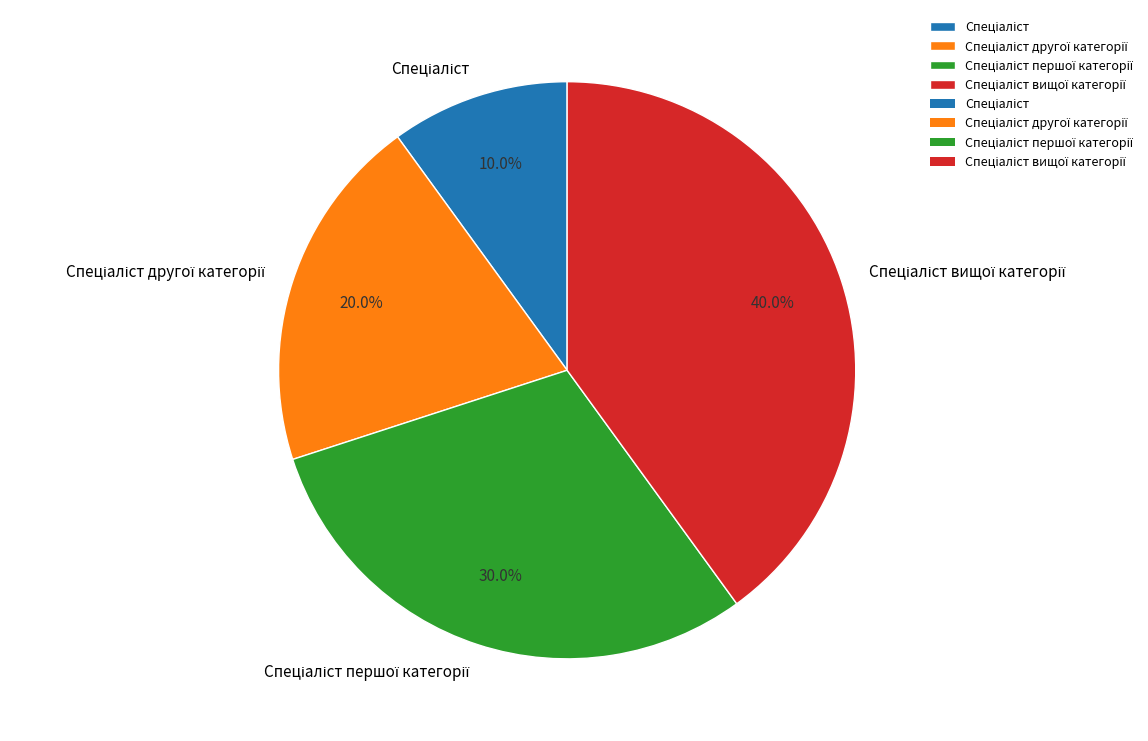

How many slices are in this pie chart?

4